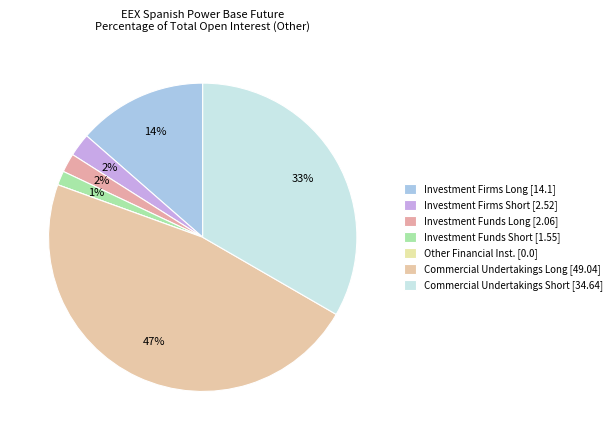

To the nearest percent, what is the combined percentage of Commercial Undertakings Short [34.64] and Investment Firms Long [14.1]?

47%